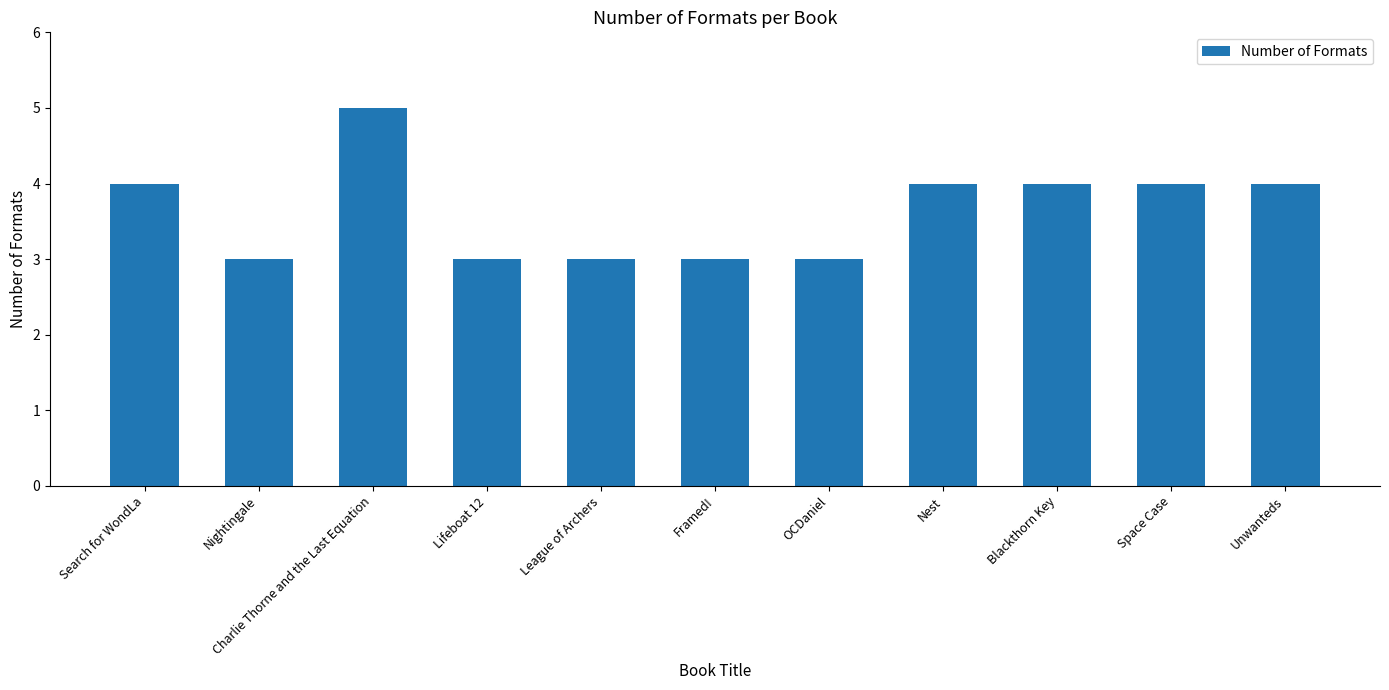

How many bars are there in total?

11